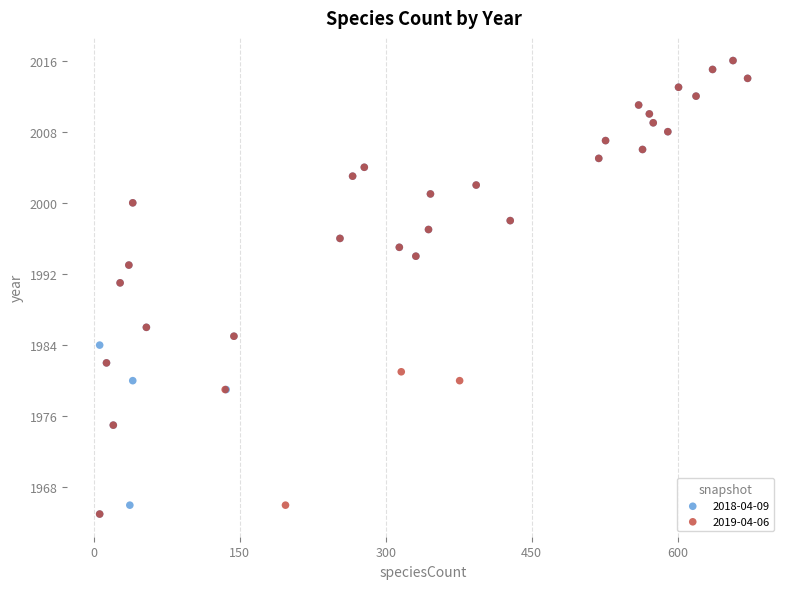

What are all the series names shown in the legend?

2018-04-09, 2019-04-06